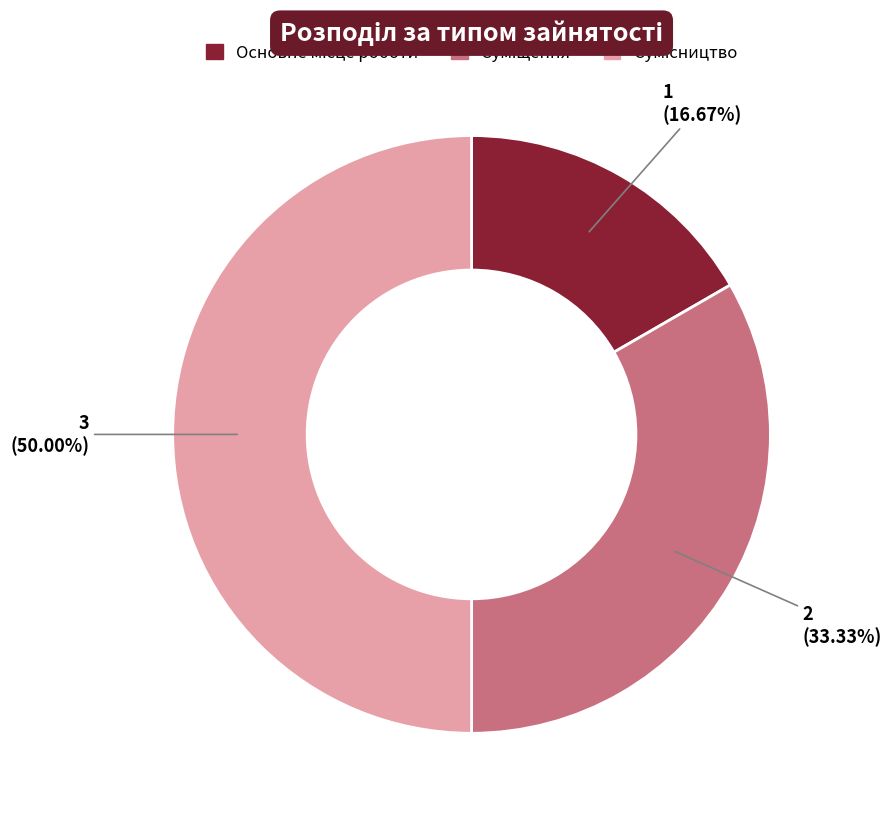

How much of the chart is everything except Основне місце роботи?

83.3%